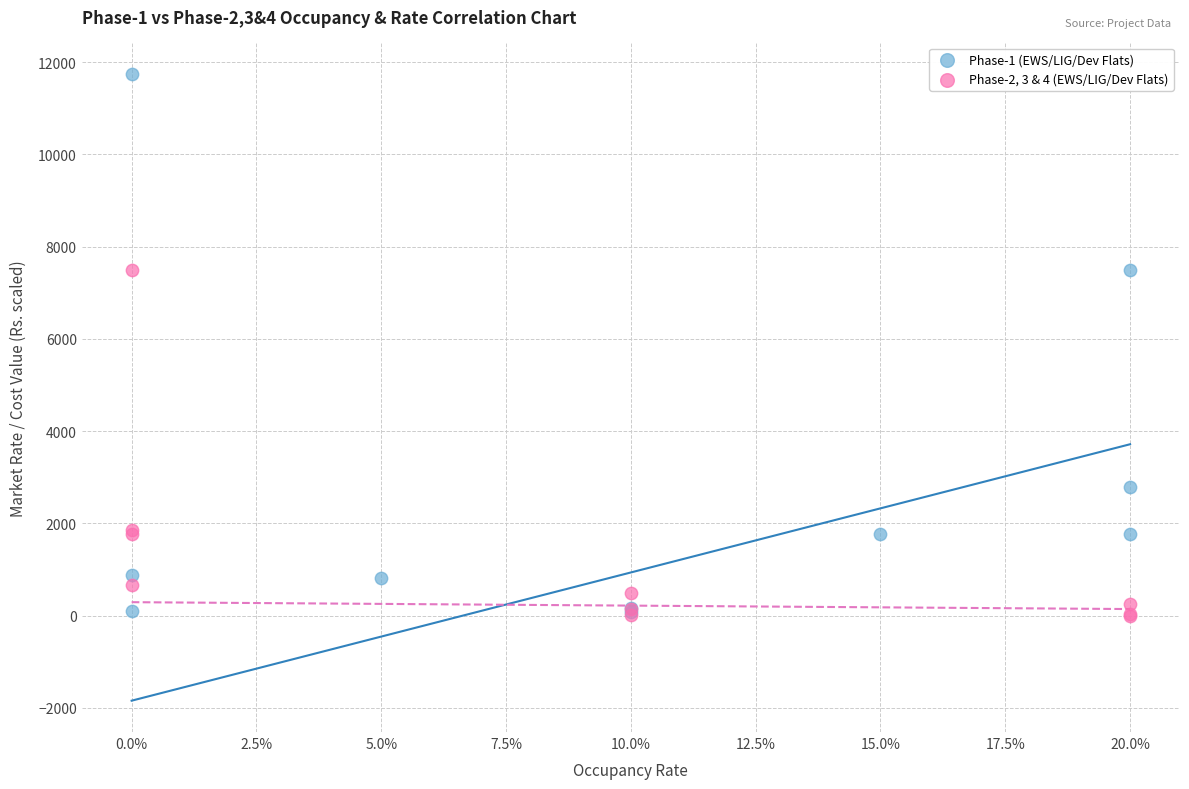

Which series has the largest Y range (max minus min)?

Phase-1 (EWS/LIG/Dev Flats)